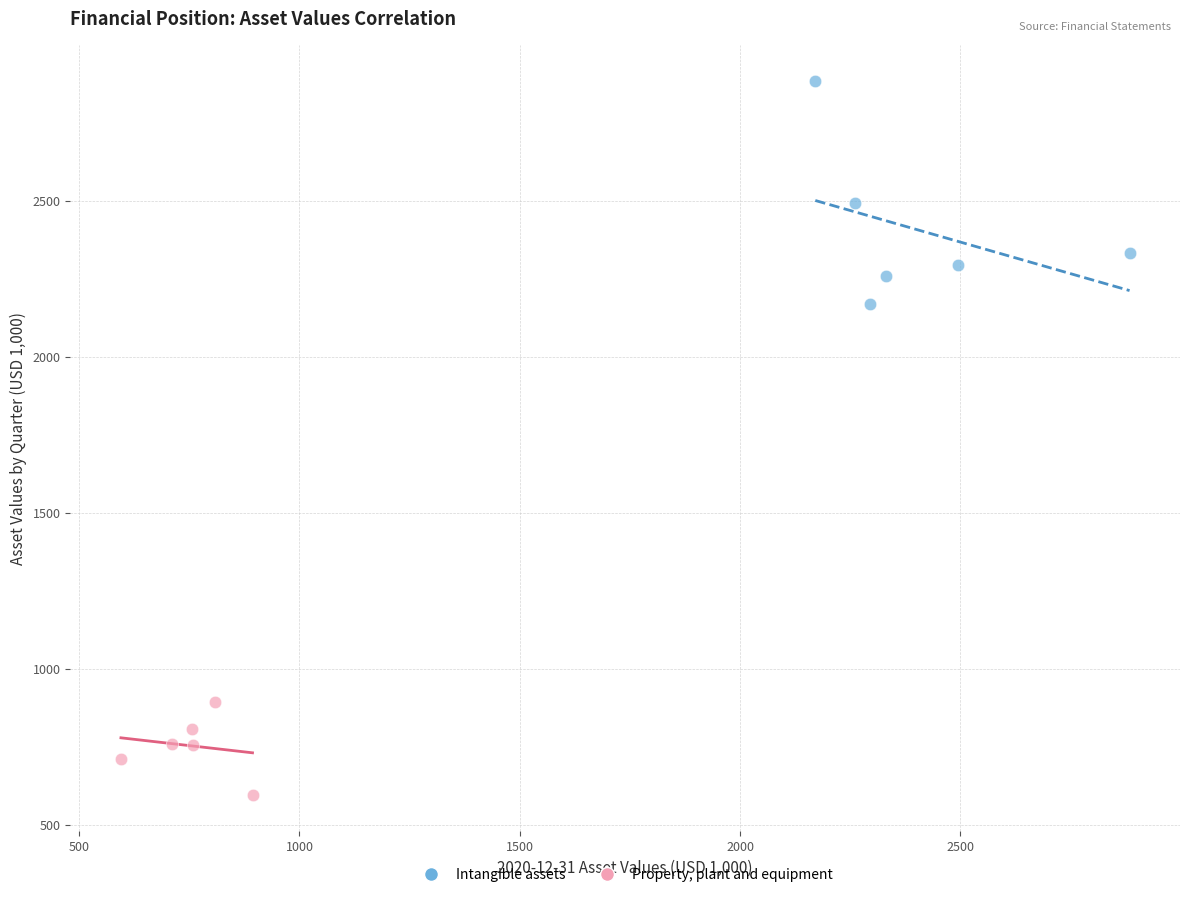

Which series reaches the minimum Y coordinate?

Property, plant and equipment